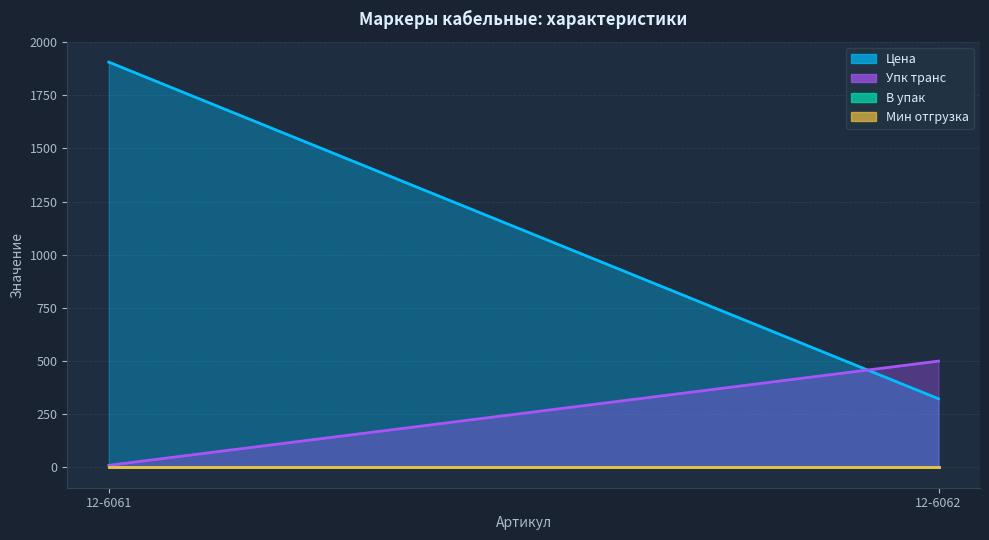

Rank the categories by В упак value from highest to lowest.

12-6061, 12-6062